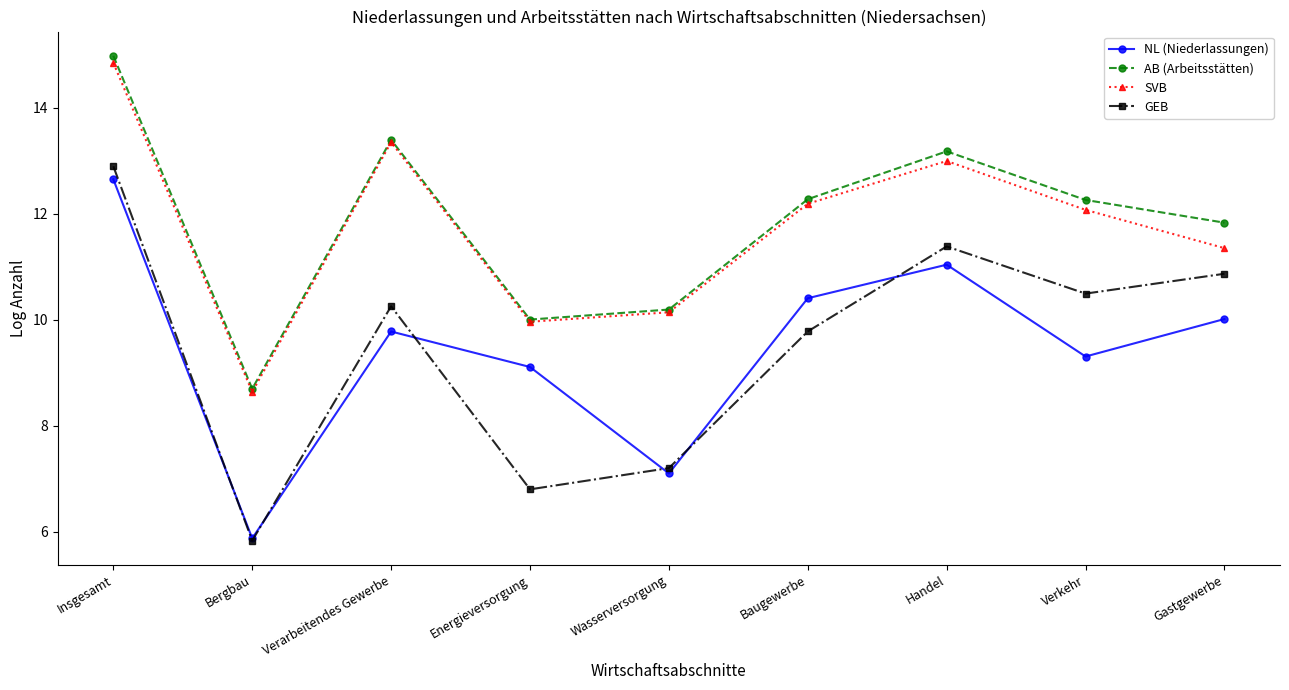

Where is the first local maximum for SVB?

Verarbeitendes Gewerbe